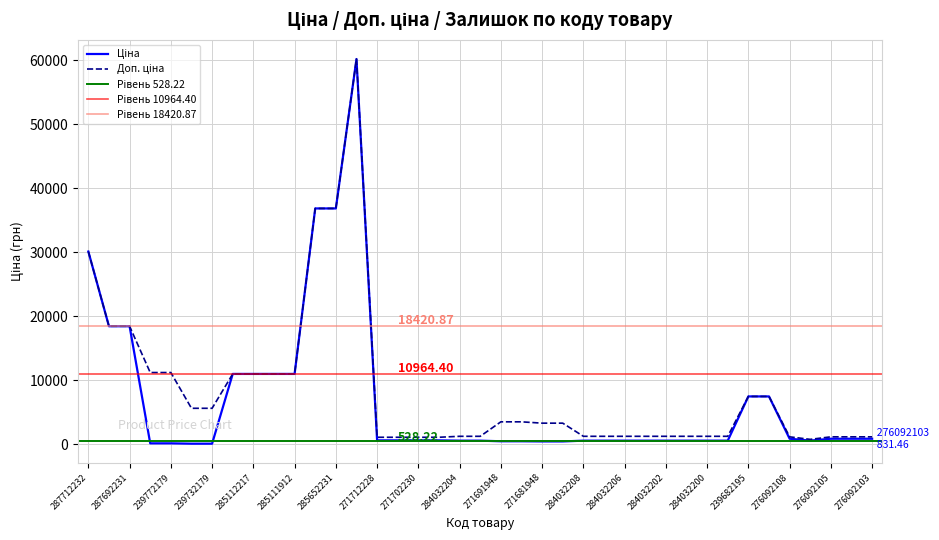

Which series has the largest total across all categories?

Доп. ціна